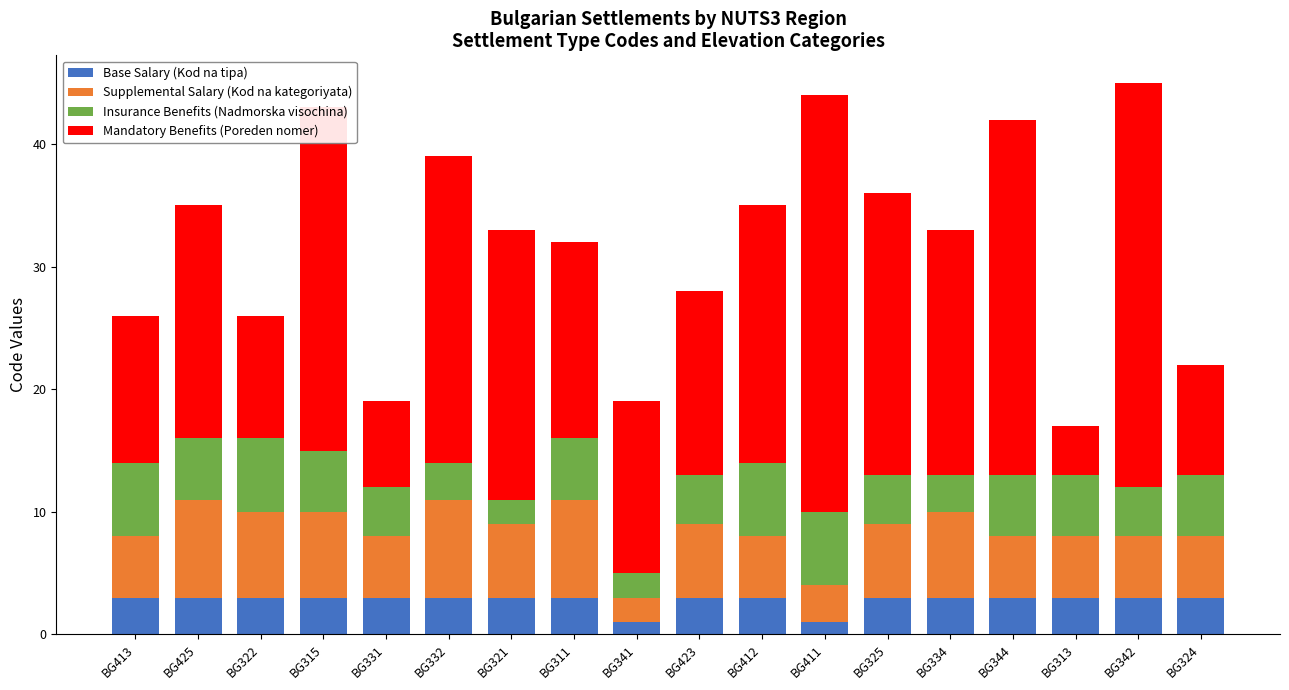

What is the total value across all series at BG334?

33